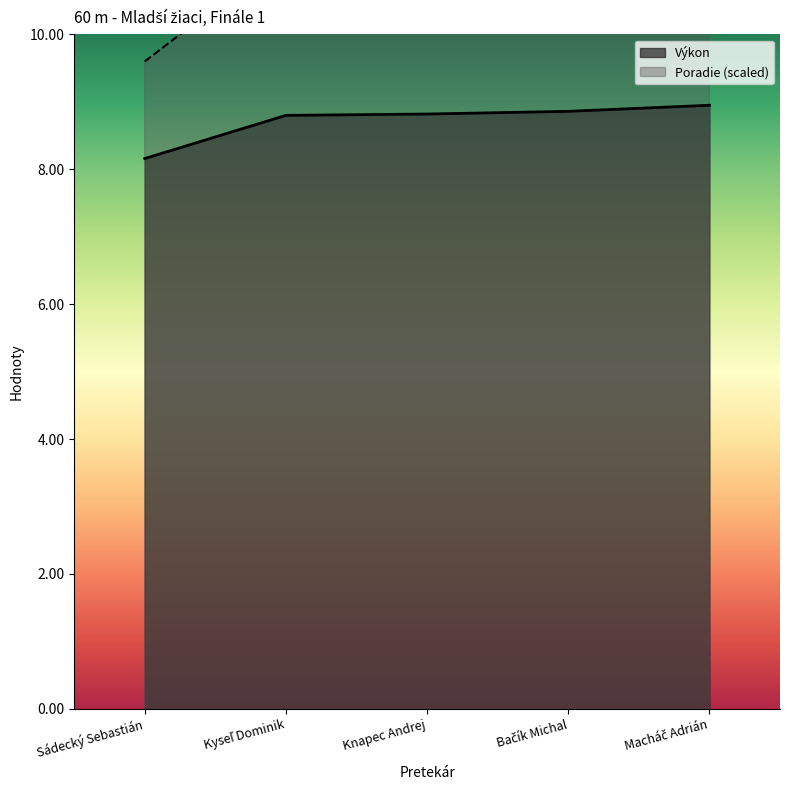

Which series has the widest spread of values?

Poradie